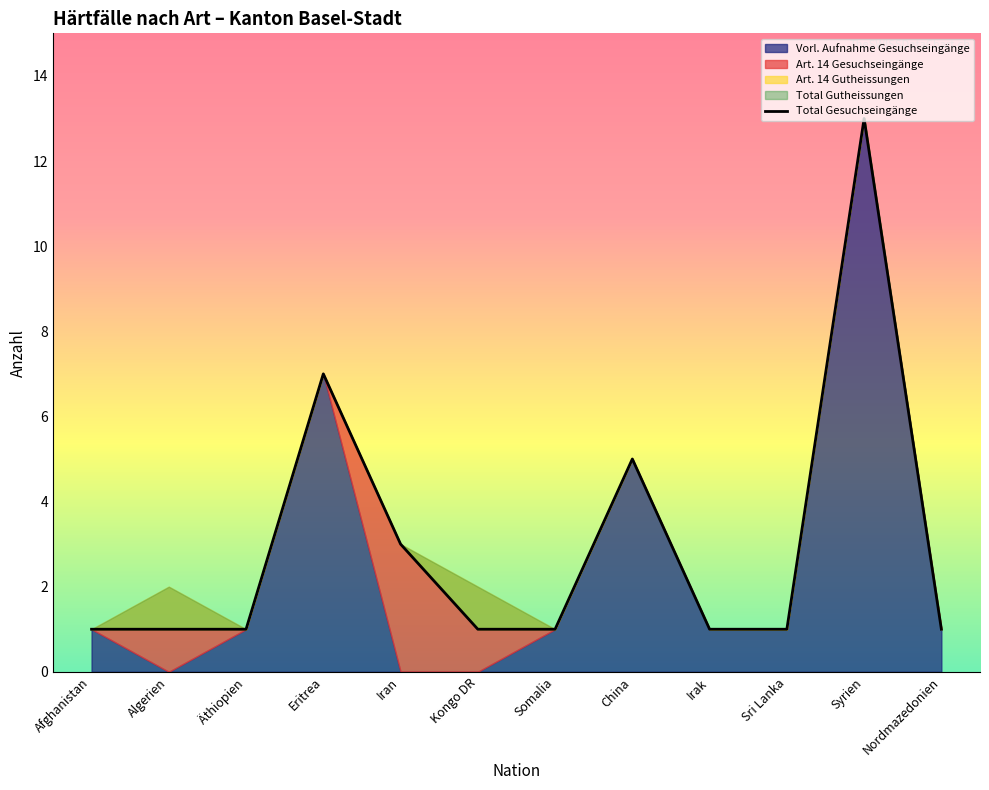

Count the number of data series in this chart.

5